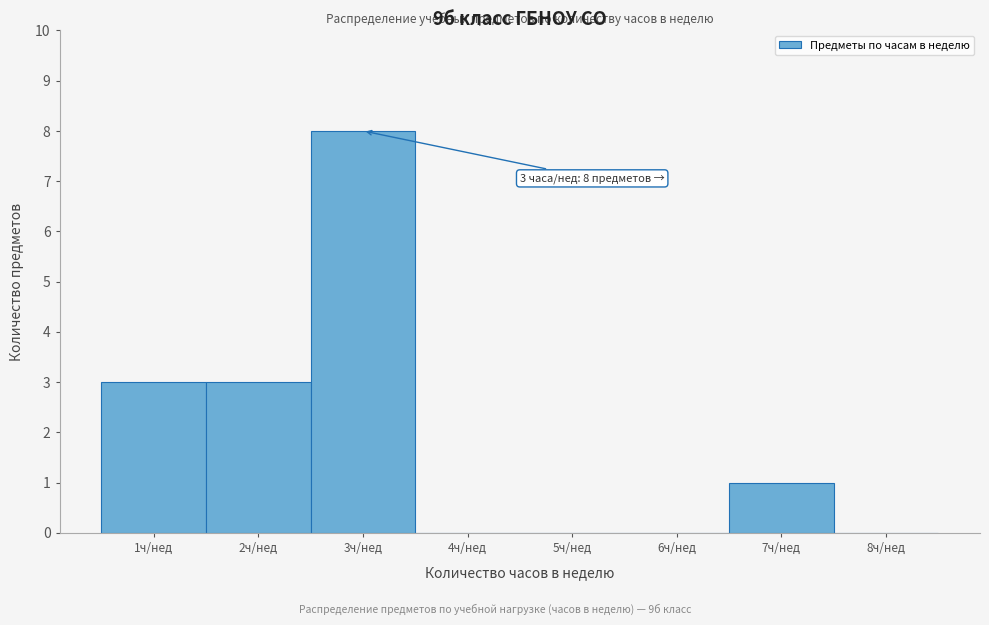

Which range on the x-axis has the tallest bar?

2.5 to 3.5